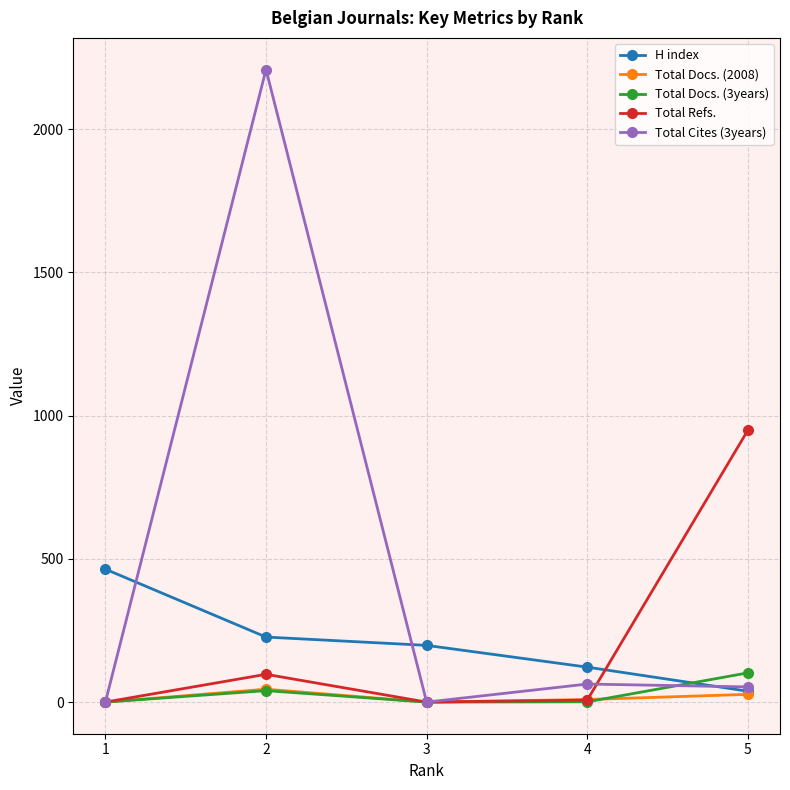

Which series has the largest total across all categories?

Total Cites (3years)